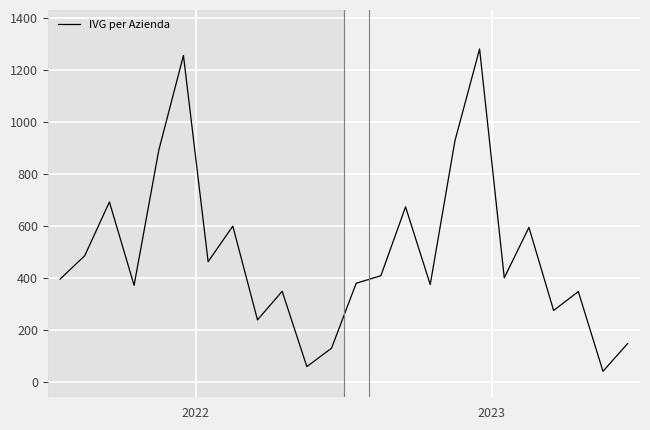

What is the greatest value displayed?

1282